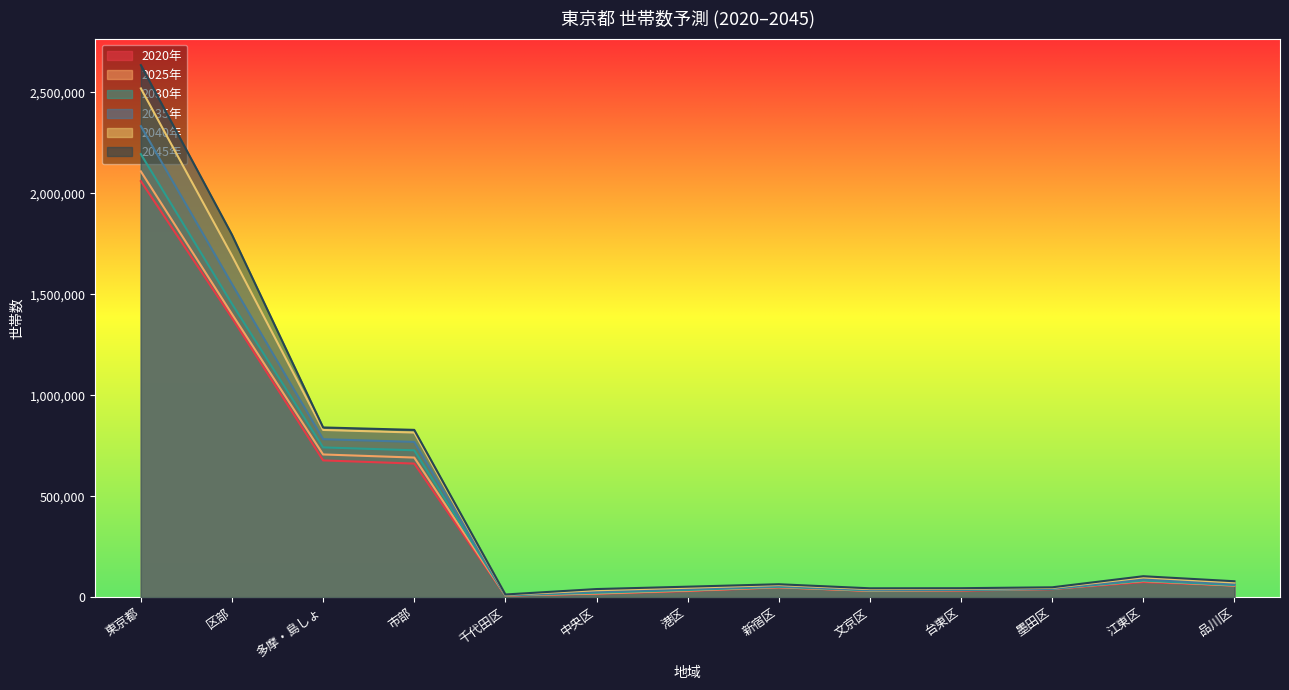

How many data points in 2030年 are above 50973?

6